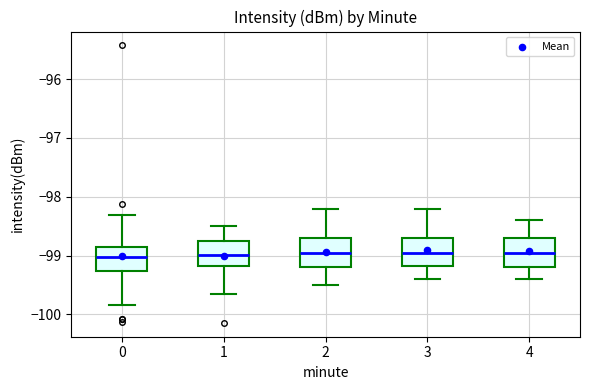

Reading left to right, transcribe this box plot: for each box, give where its median line is, the range the box spans, and where its two whiskers end, as read against the y-axis. The values are not printed on the chart, so give them approximately, as read against the axis.

0: median -99.0, box -99.3 to -98.9, whiskers -99.8 to -98.3
1: median -99.0, box -99.2 to -98.7, whiskers -99.6 to -98.5
2: median -98.9, box -99.2 to -98.7, whiskers -99.5 to -98.2
3: median -98.9, box -99.2 to -98.7, whiskers -99.4 to -98.2
4: median -98.9, box -99.2 to -98.7, whiskers -99.4 to -98.4